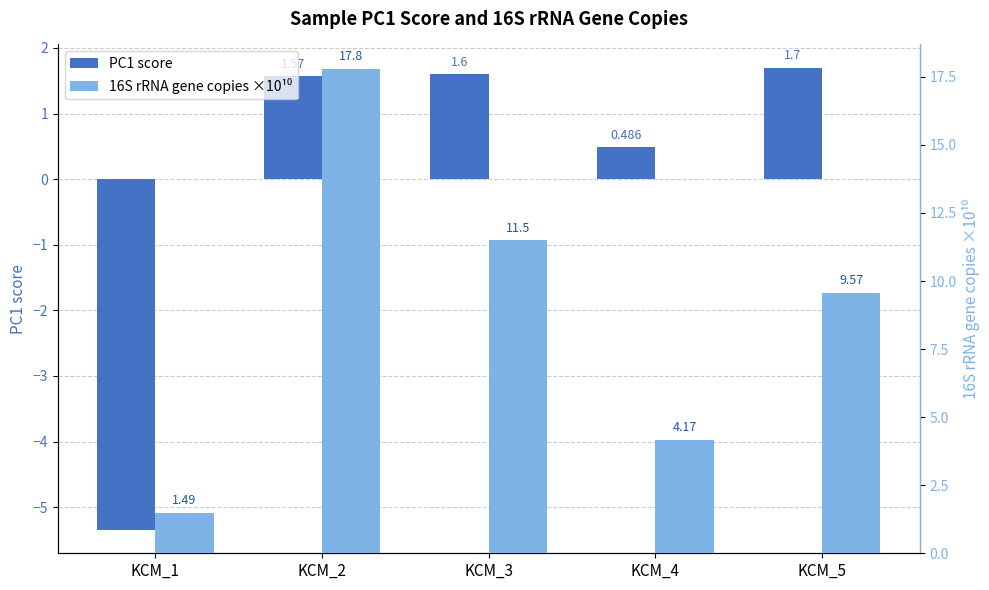

List the series in order of their overall mean, lowest first.

PC1 score, 16S rRNA gene copies ×10¹⁰